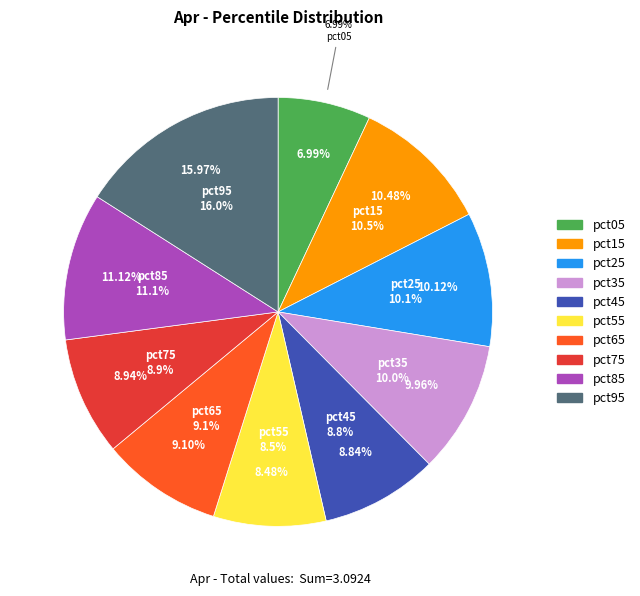

To the nearest percent, what percentage of the pie is pct15?

10%